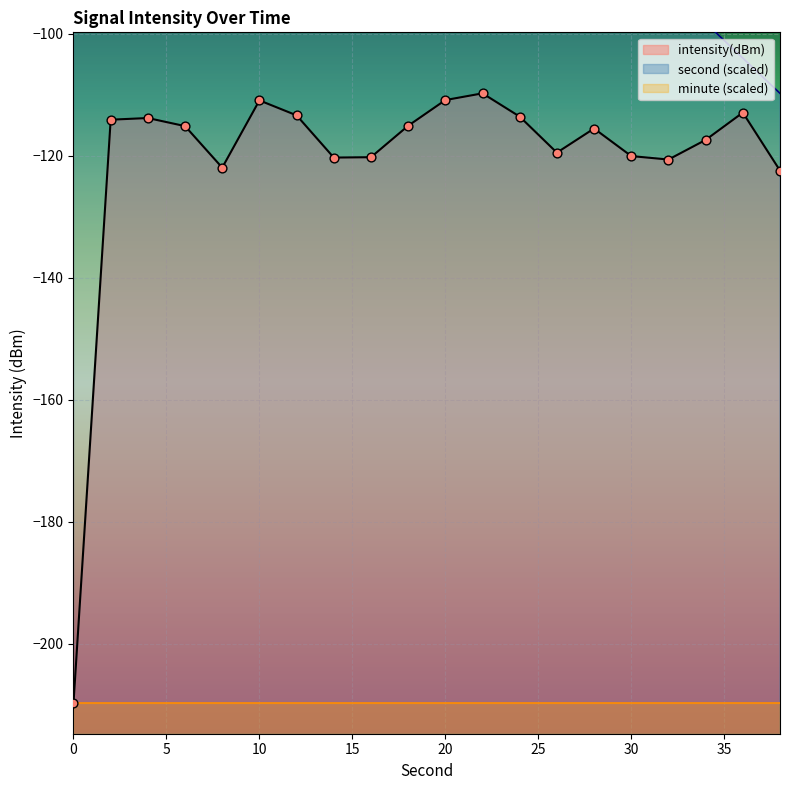

Which series has the widest spread of Y values?

second